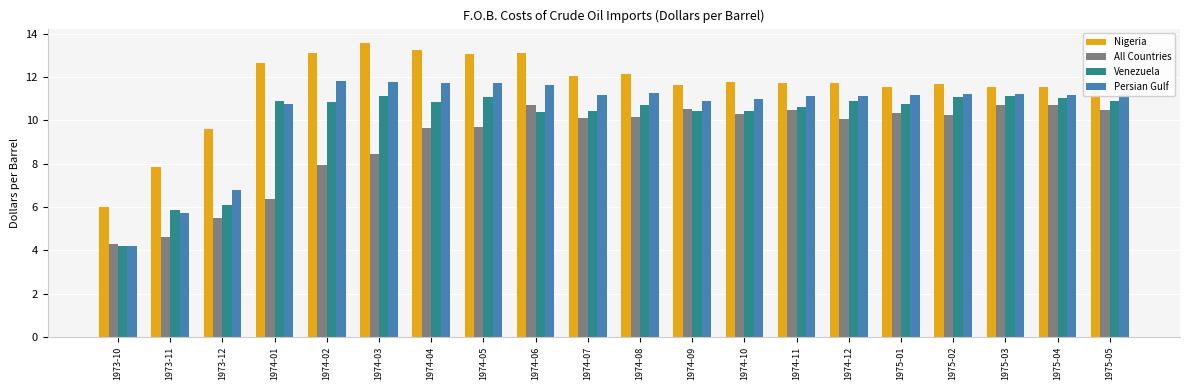

Rank the series at 1975-02 from highest to lowest value.

Nigeria, Persian Gulf, Venezuela, All Countries